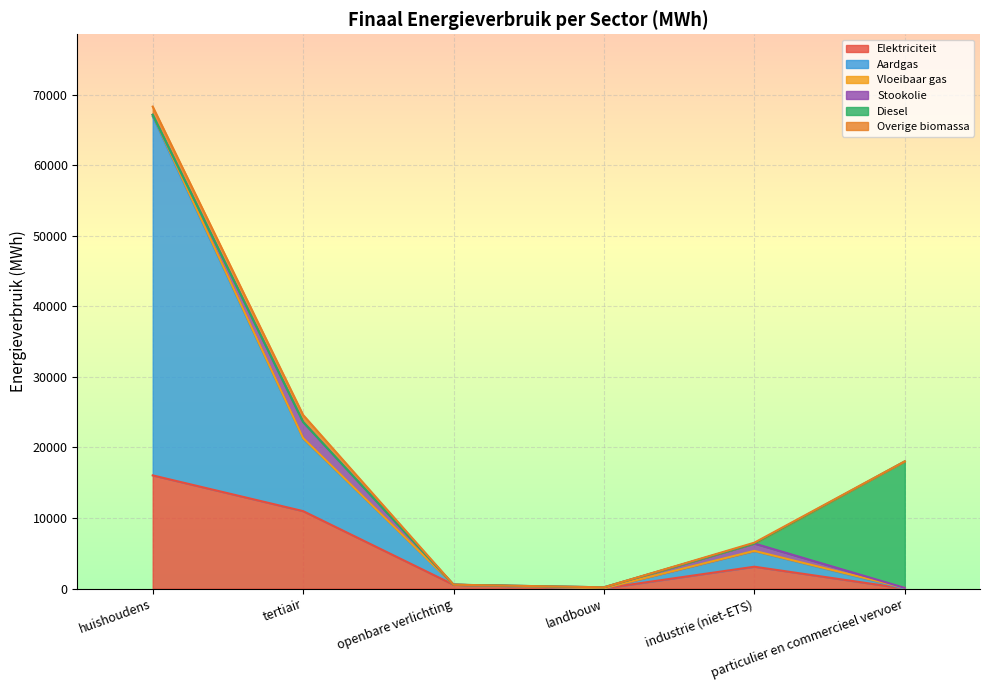

What is the label of the 2nd point from the left?

tertiair